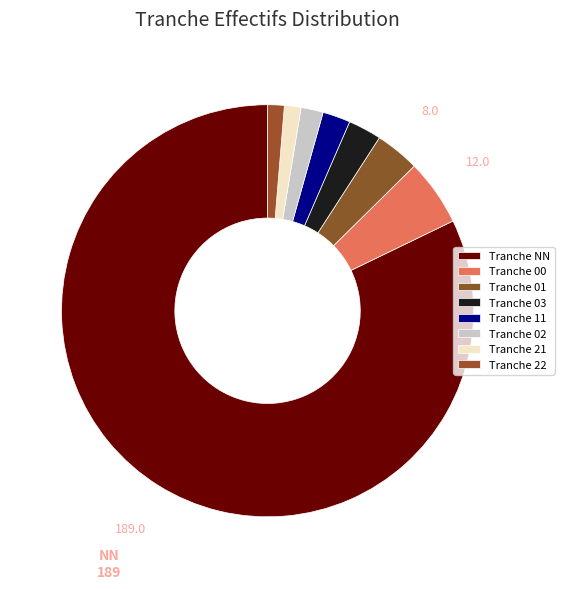

What is the smallest slice in the pie chart?

21